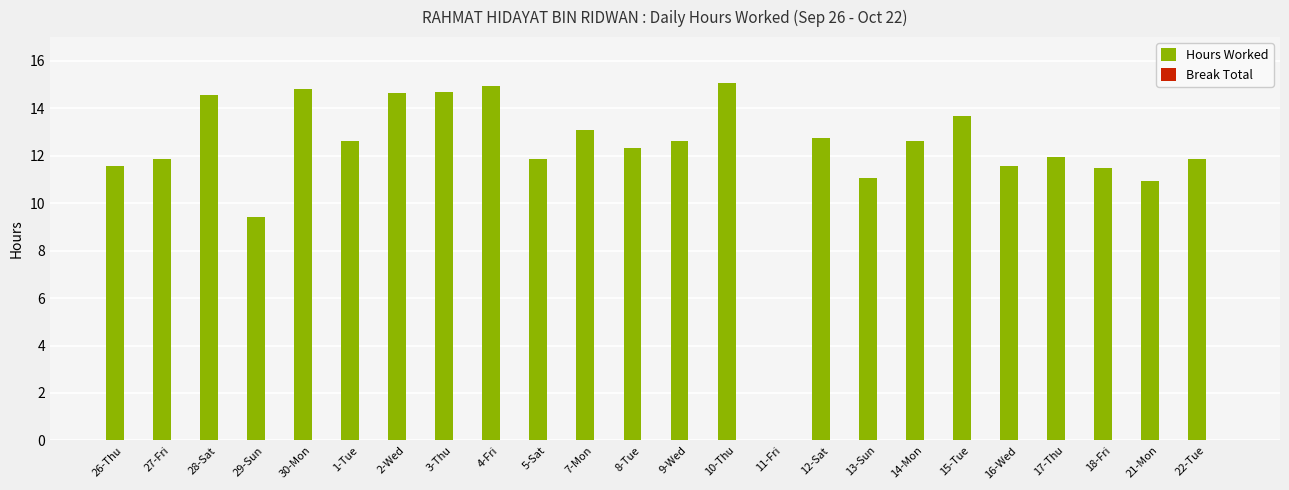

What is the ratio of the value at 27-Fri to the value at 15-Tue?

0.9